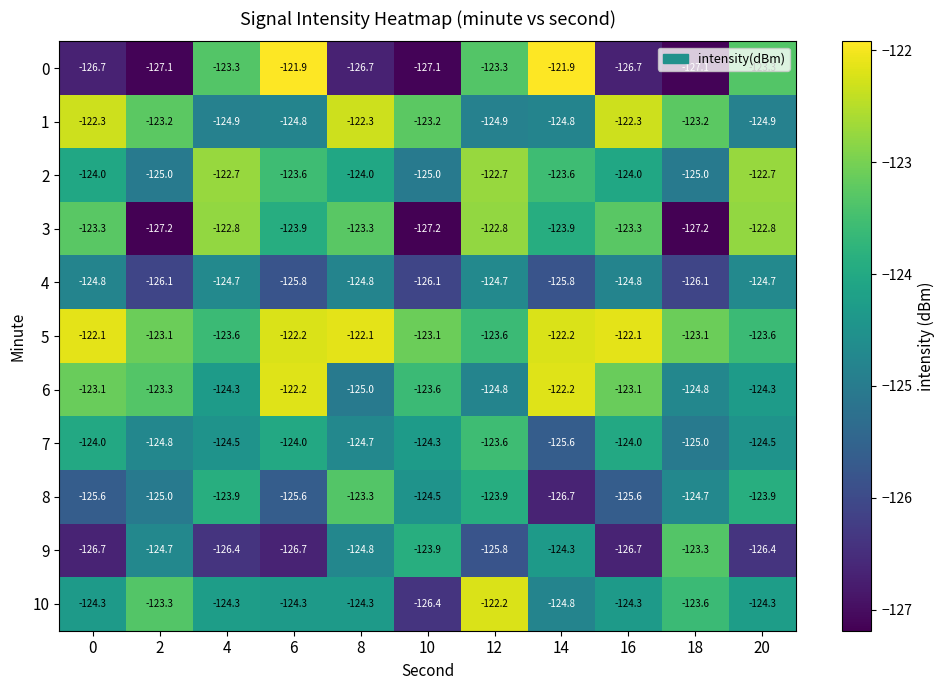

Which category has the highest value in the 9 series?

18